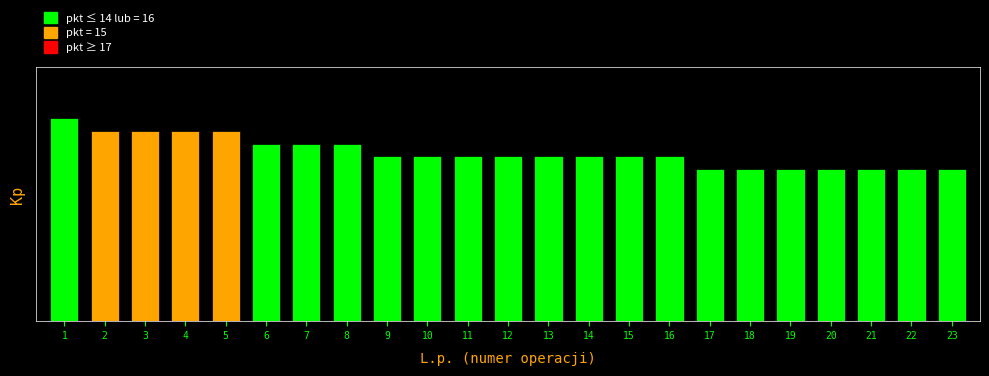

What is the ratio of the value at 8 to the value at 23?

1.2